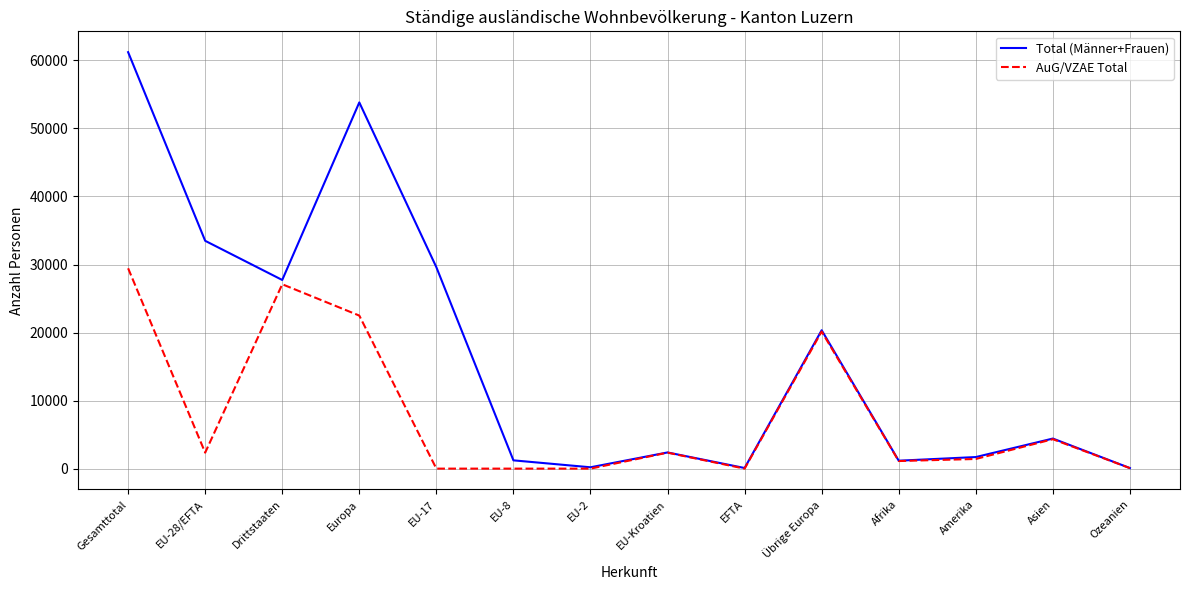

In Total (Männer+Frauen), how many points are higher than both neighbors (excluding endpoints)?

4